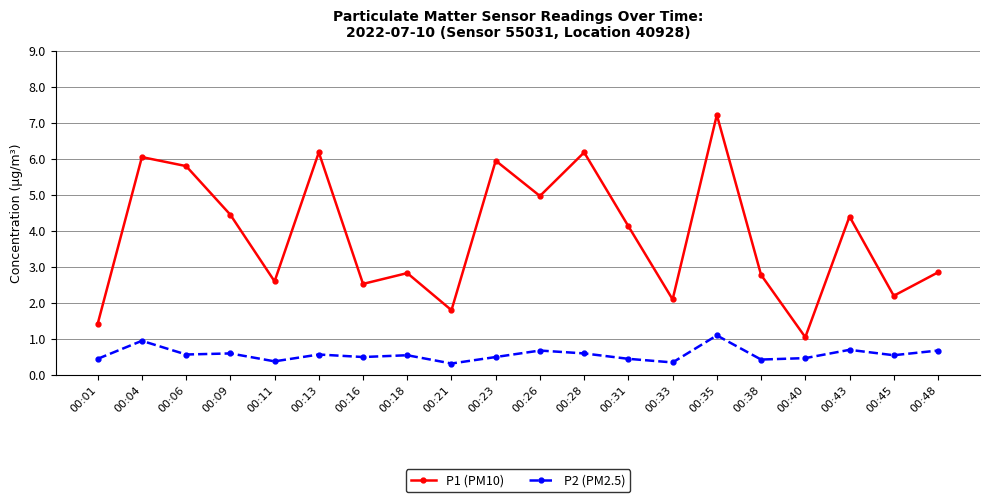

Which series has the widest spread of values?

P1 (PM10)